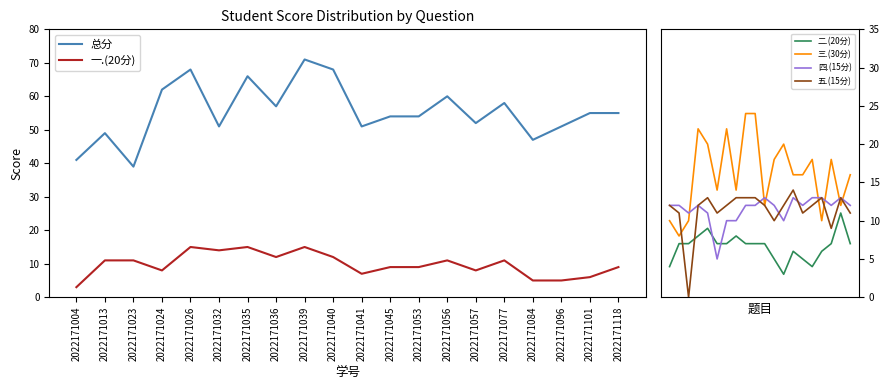

Reading left to right, extract all data points from this chart.

总分: 41	49	39	62	68	51	66	57	71	68	51	54	54	60	52	58	47	51	55	55
一.(20分): 3	11	11	8	15	14	15	12	15	12	7	9	9	11	8	11	5	5	6	9
二.(20分): 4	7	7	8	9	7	7	8	7	7	7	5	3	6	5	4	6	7	11	7
三.(30分): 10	8	10	22	20	14	22	14	24	24	12	18	20	16	16	18	10	18	12	16
四.(15分): 12	12	11	12	11	5	10	10	12	12	13	12	10	13	12	13	13	12	13	12
五.(15分): 12	11	0	12	13	11	12	13	13	13	12	10	12	14	11	12	13	9	13	11